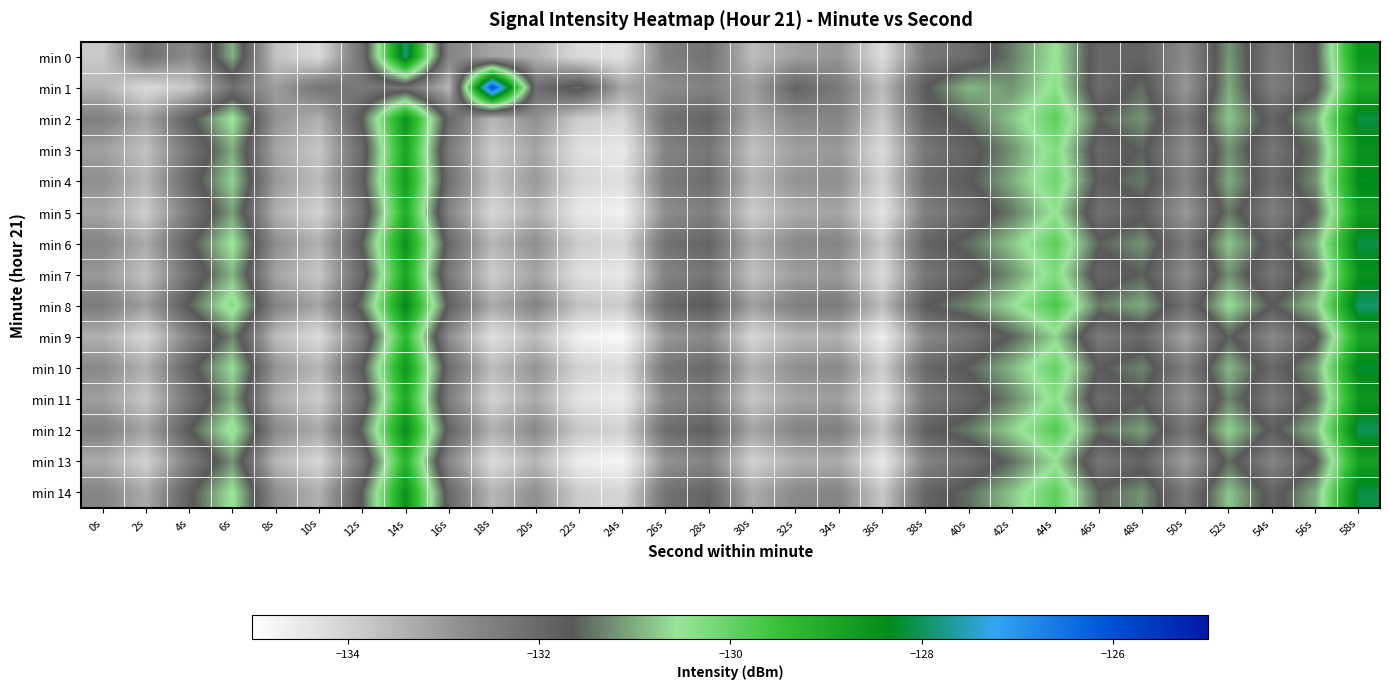

List the series in order of their peak value, lowest first.

min 9, min 13, min 5, min 11, min 3, min 7, min 4, min 10, min 2, min 6, min 14, min 12, min 8, min 0, min 1